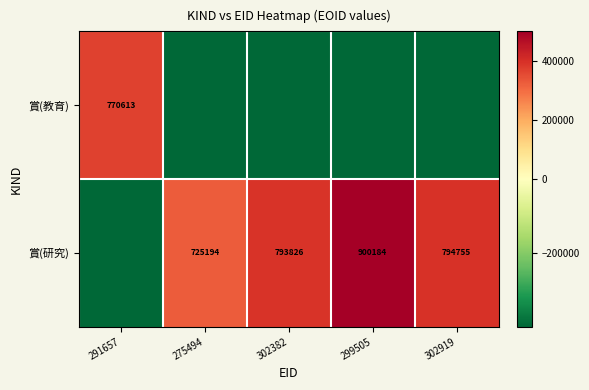

What is the difference between the 賞(研究) values at 275494 and 302382?

68632.0